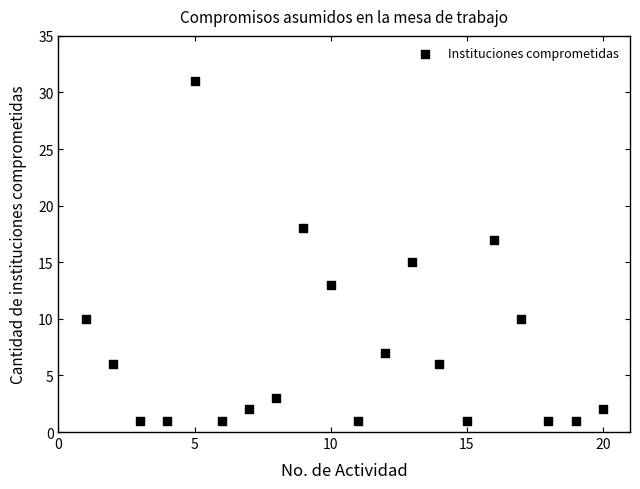

What is the range of Y values (max minus min)?

30